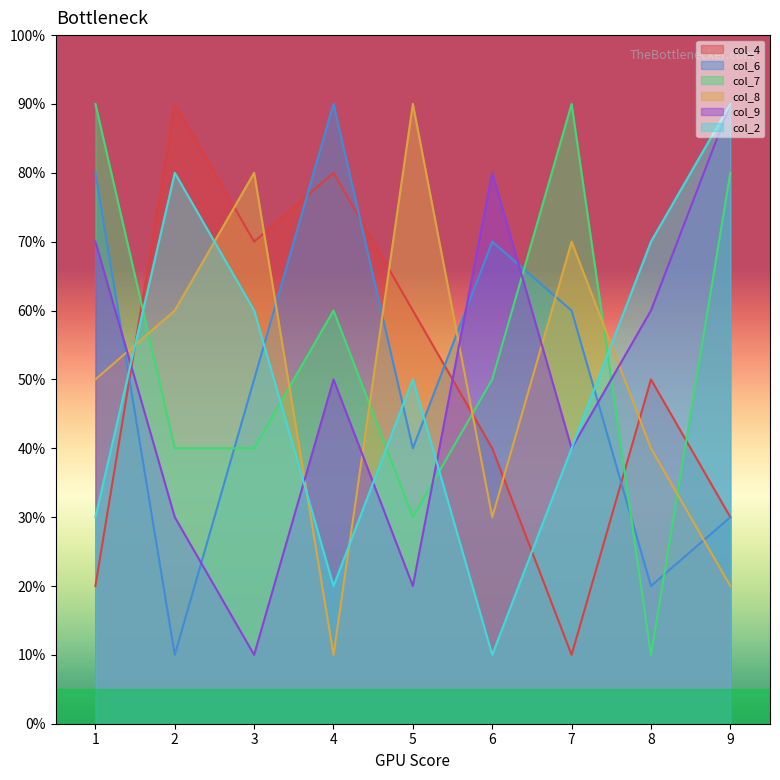

True or false: col_6 has more than 2 interior local peaks.

False